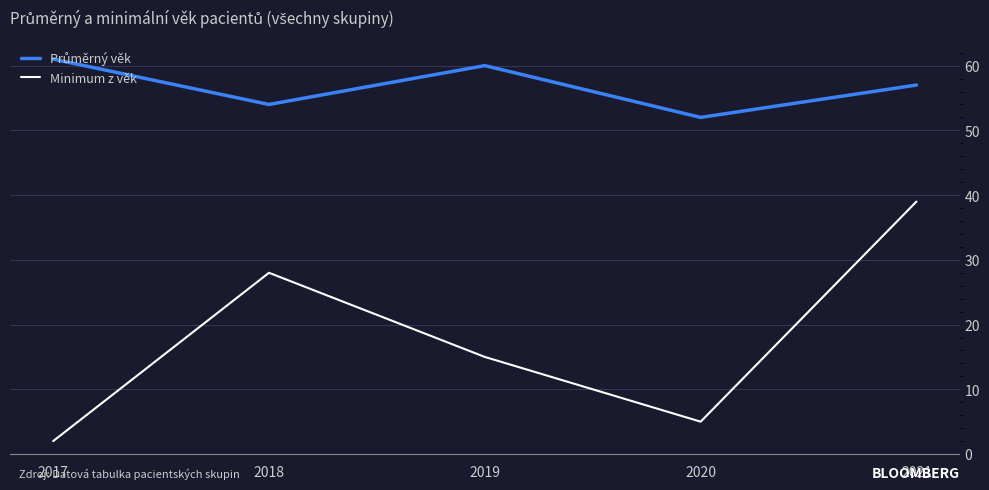

What is the greatest value displayed?

61